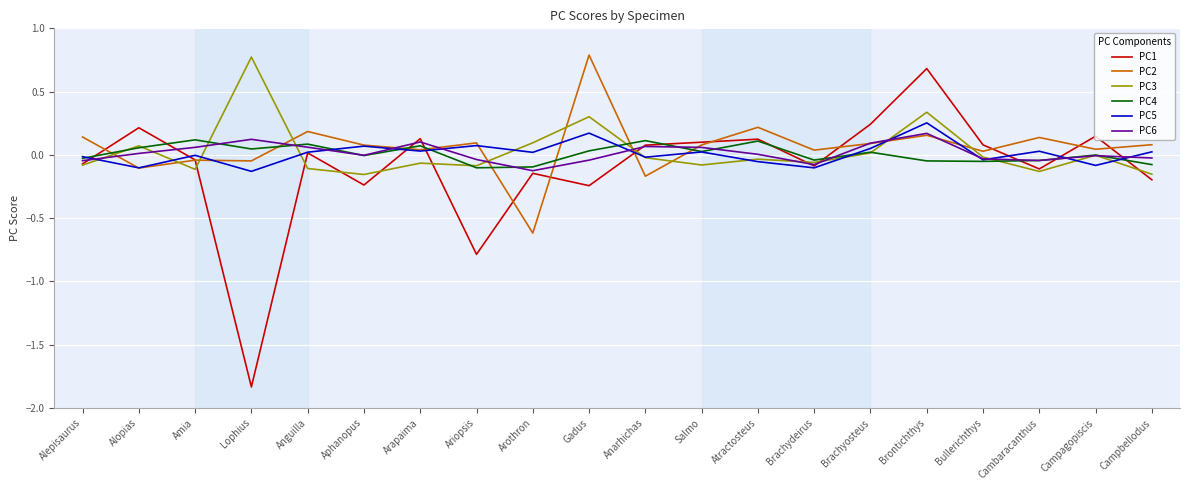

What is the greatest value displayed?

0.8